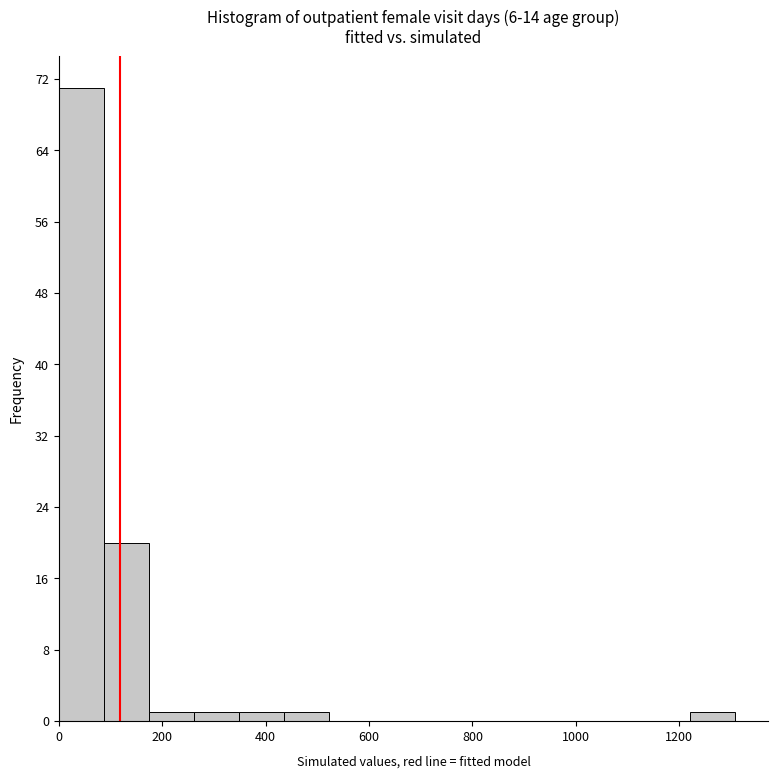

Over which range of the x-axis is the bar tallest?

0 to 80